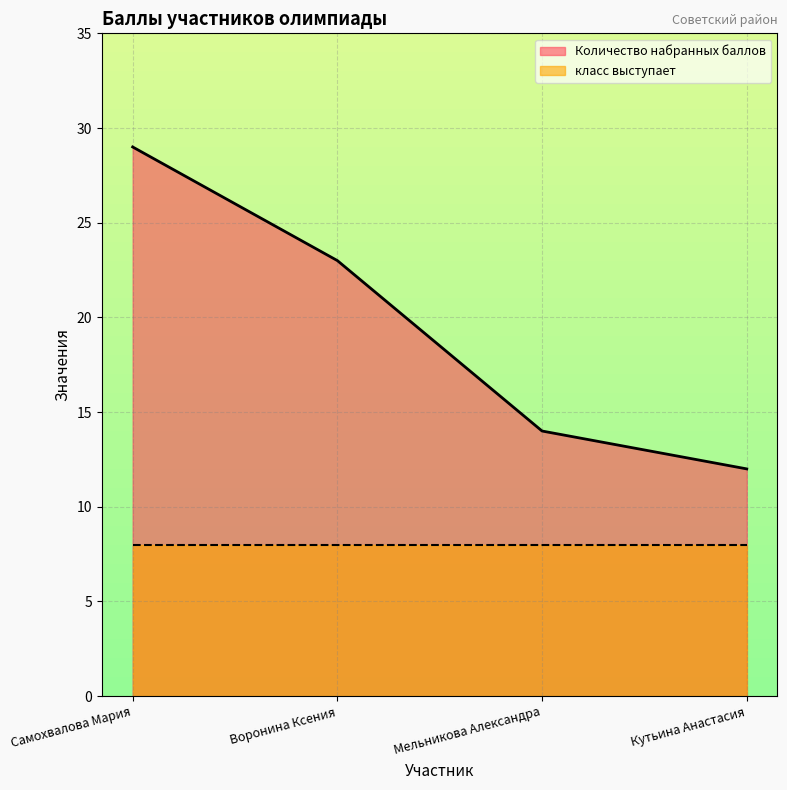

What is the label of the 2nd point from the right?

Мельникова Александра